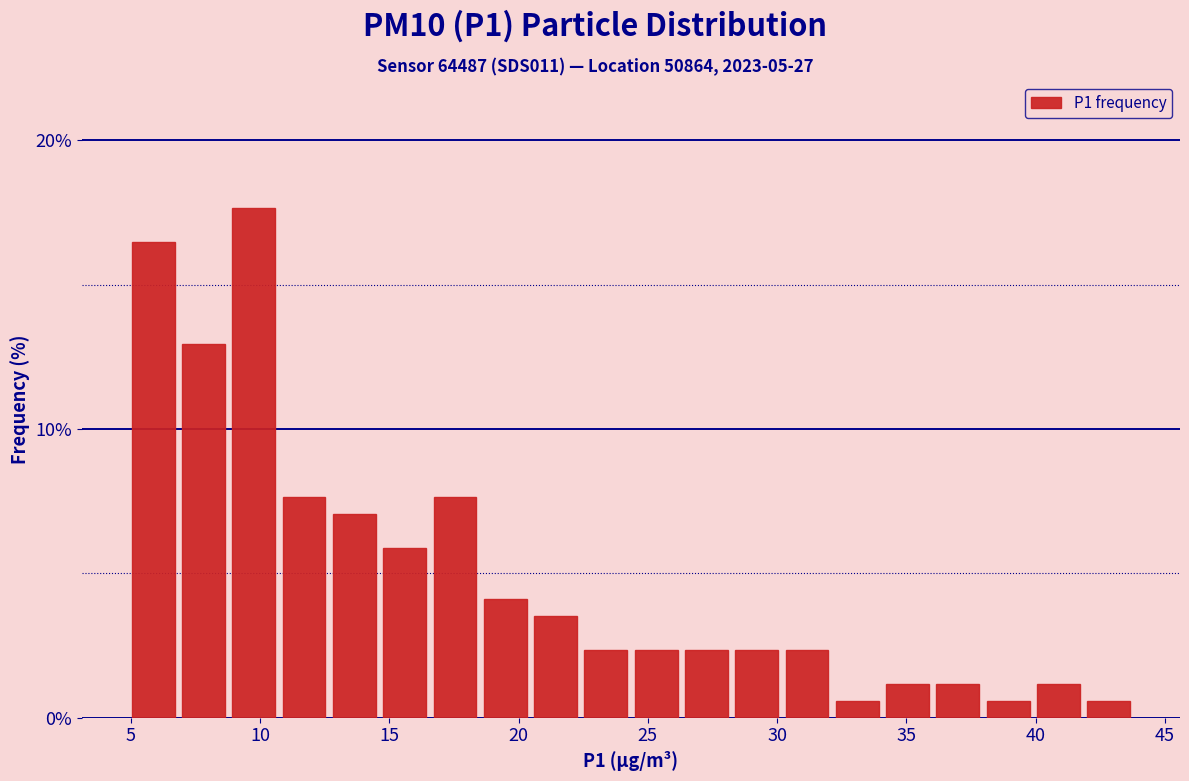

Read against the x-axis, roughly where is the centre of the tallest bar?

10.0